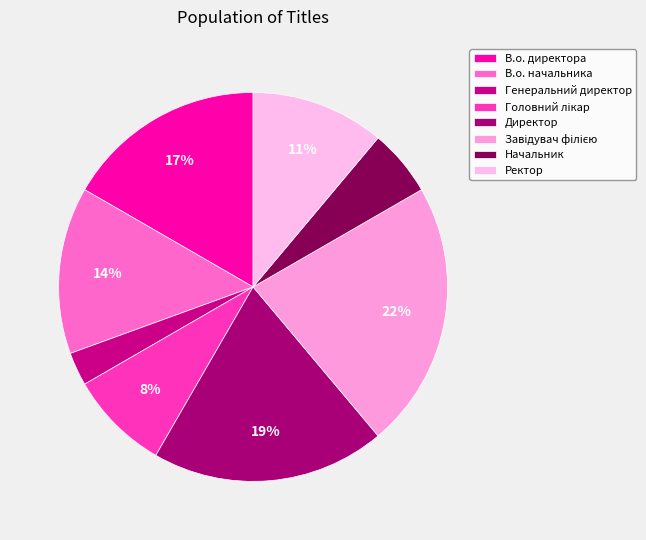

To the nearest percent, what is the average slice percentage?

12%